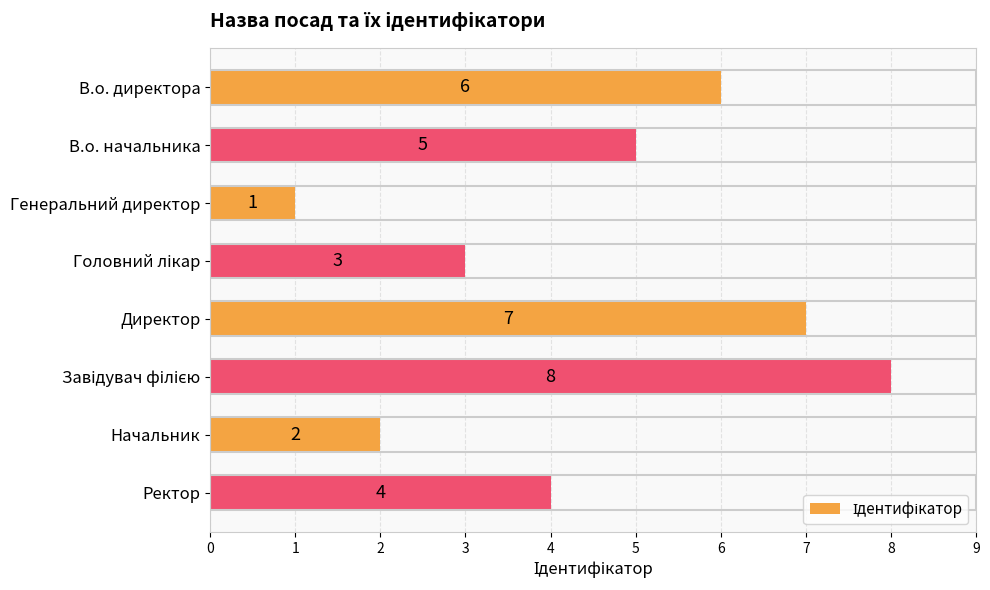

What position from the top is Ректор?

8